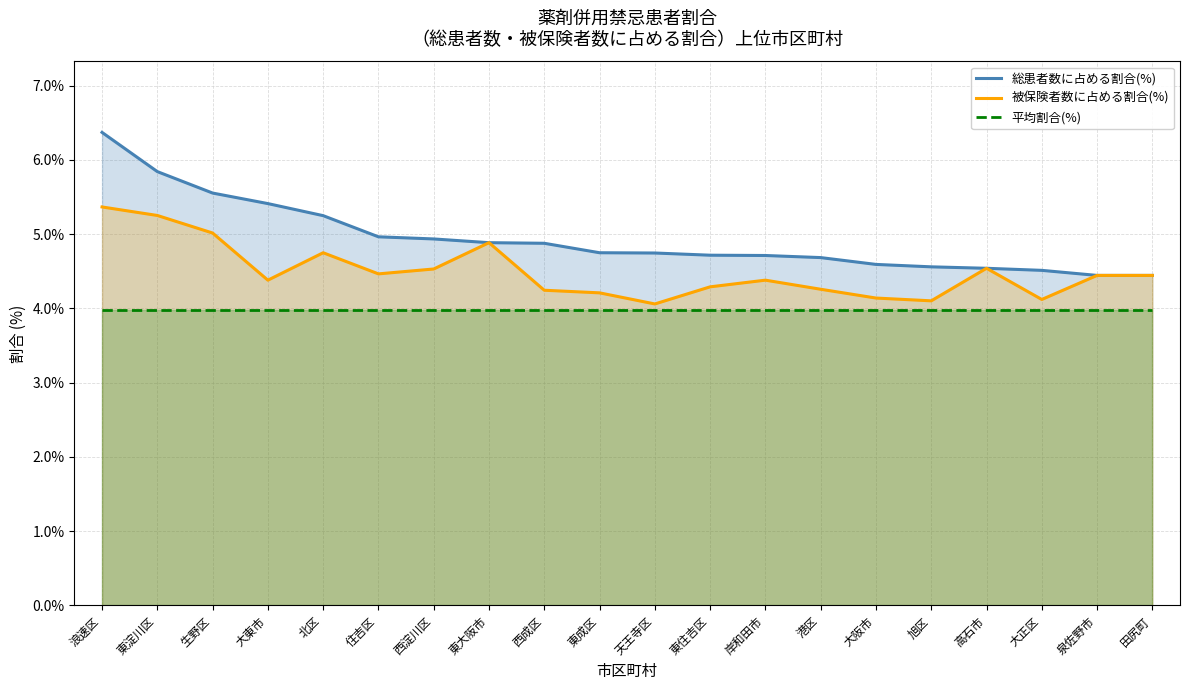

Does the chart display data point markers on the line(s)?

No